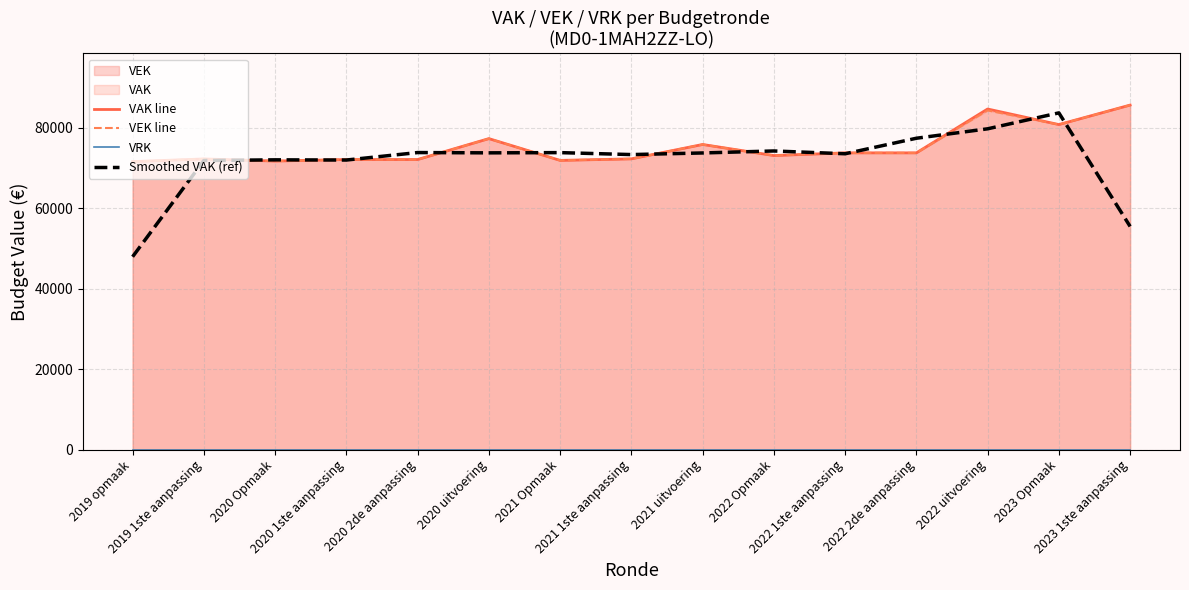

At 2020 Opmaak, list the series in order from largest to smallest.

Smoothed VAK (ref), VAK line, VEK line, VRK